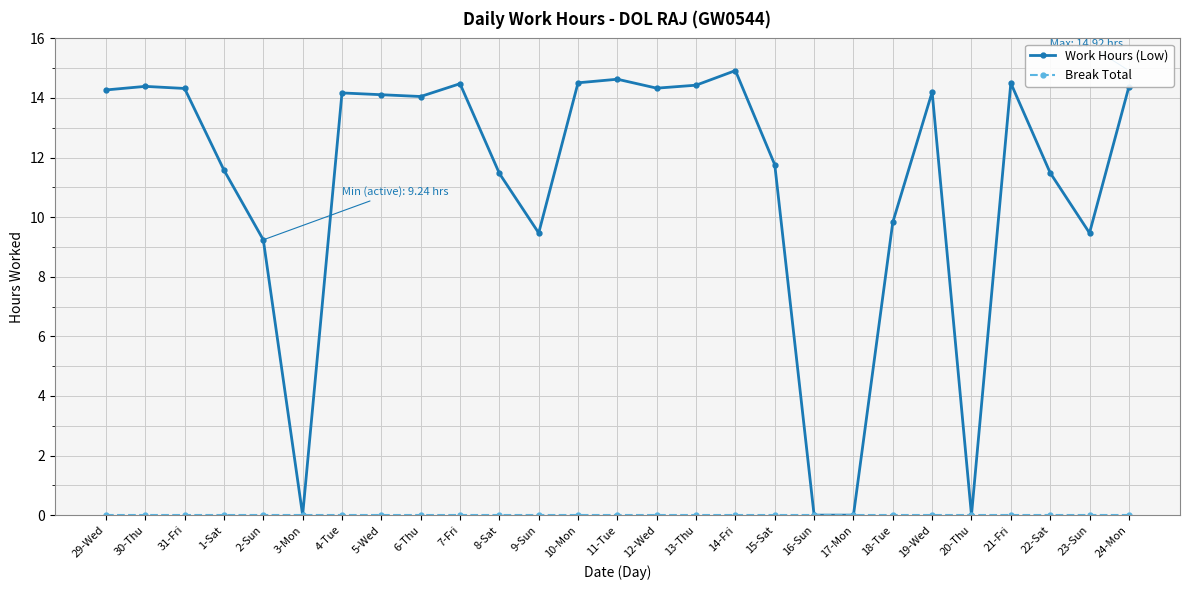

True or false: Work Hours (Low) has more than 1 points higher than both neighbors.

True